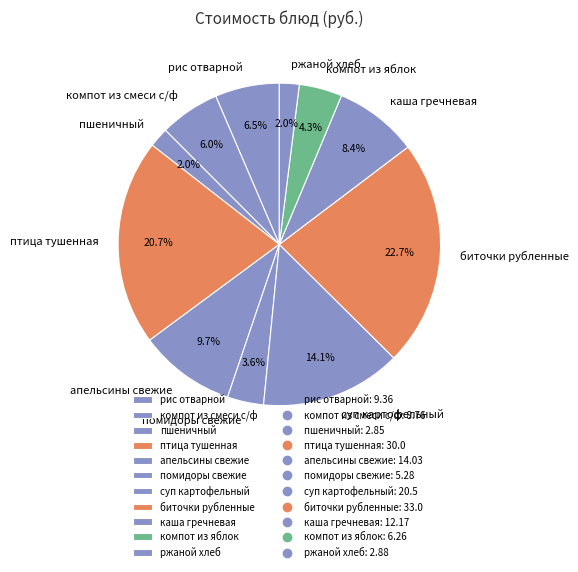

Does компот из смеси с/ф account for over 50% of the chart?

No